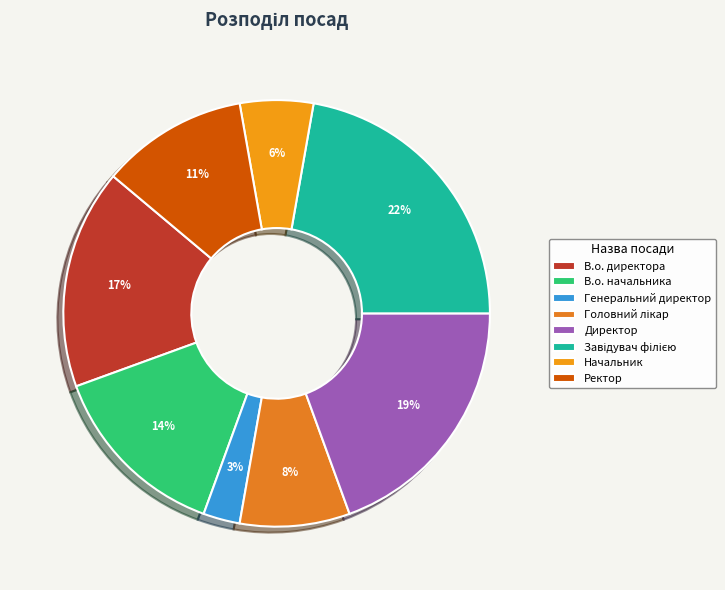

Does Ректор represent more than half of the total?

No